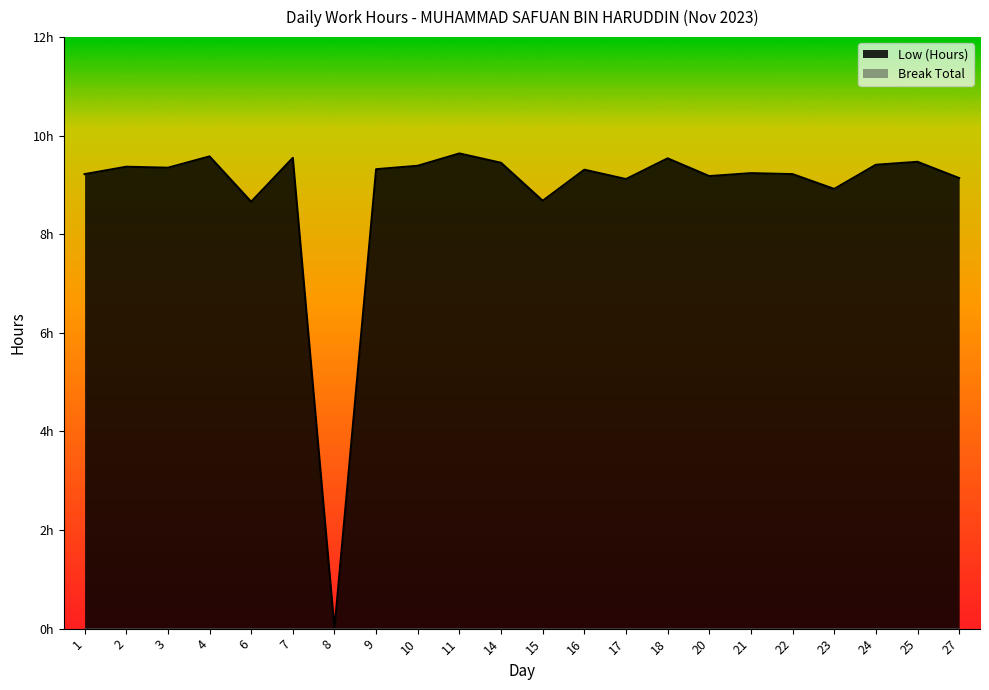

How many lines are shown in the chart?

1